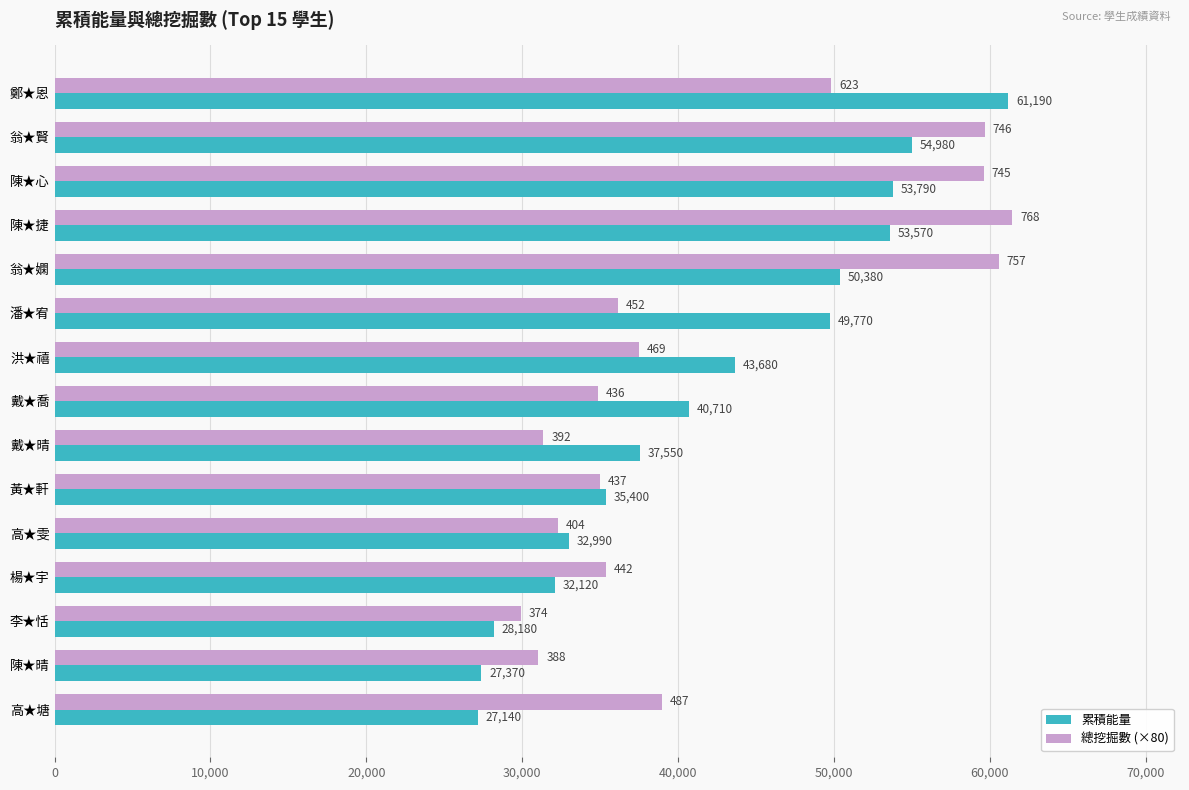

True or false: 累積能量 has a value of 10655 at 潘★宥.

False